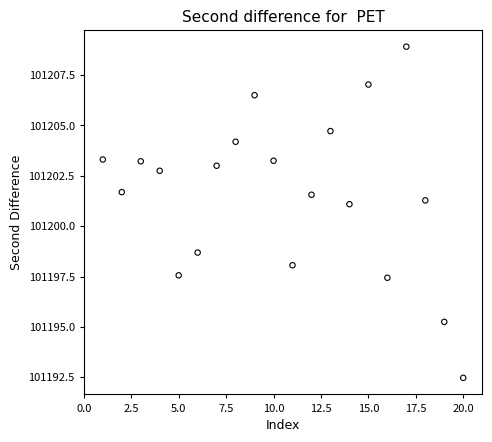

What Y value in the scatter plot is closest to 101200?

101201.1